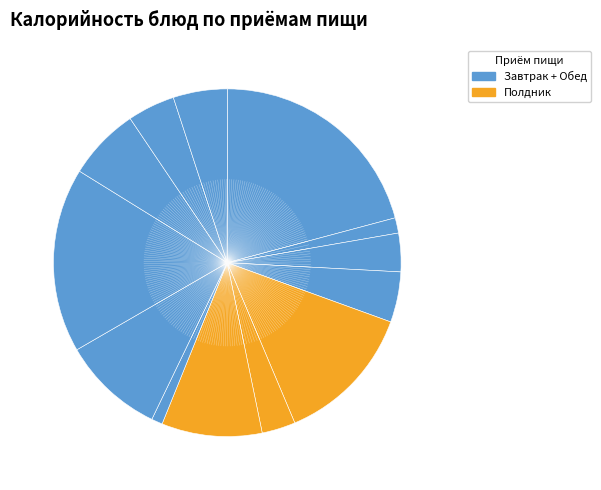

How many slices are in this pie chart?

13